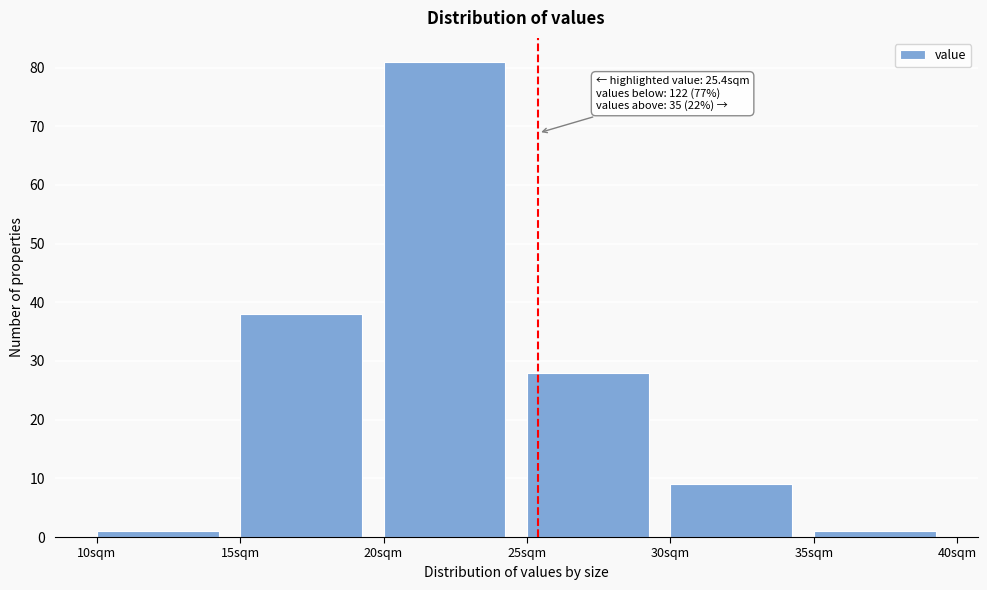

Over which range of the x-axis is the bar tallest?

20 to 25